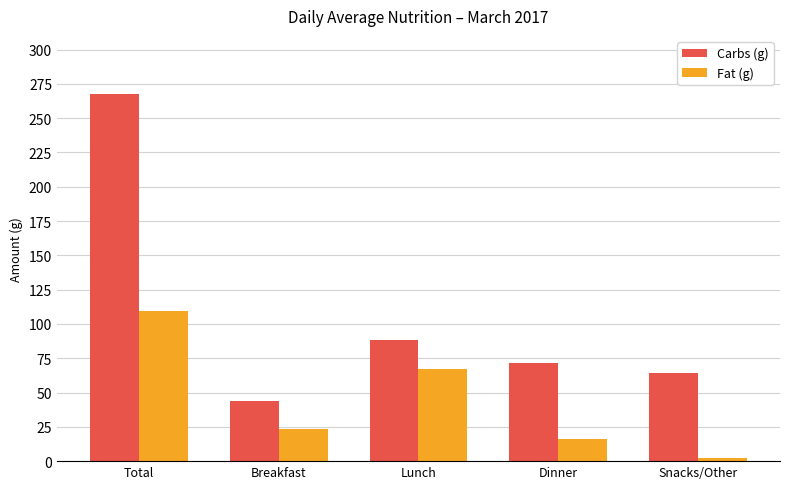

The value of Carbs (g) at Dinner is 71.5. True or false?

True